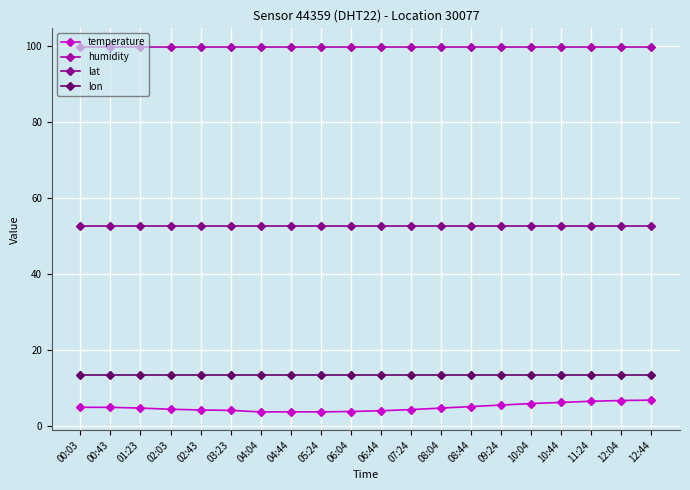

At how many categories does at least one series exceed 11?

20